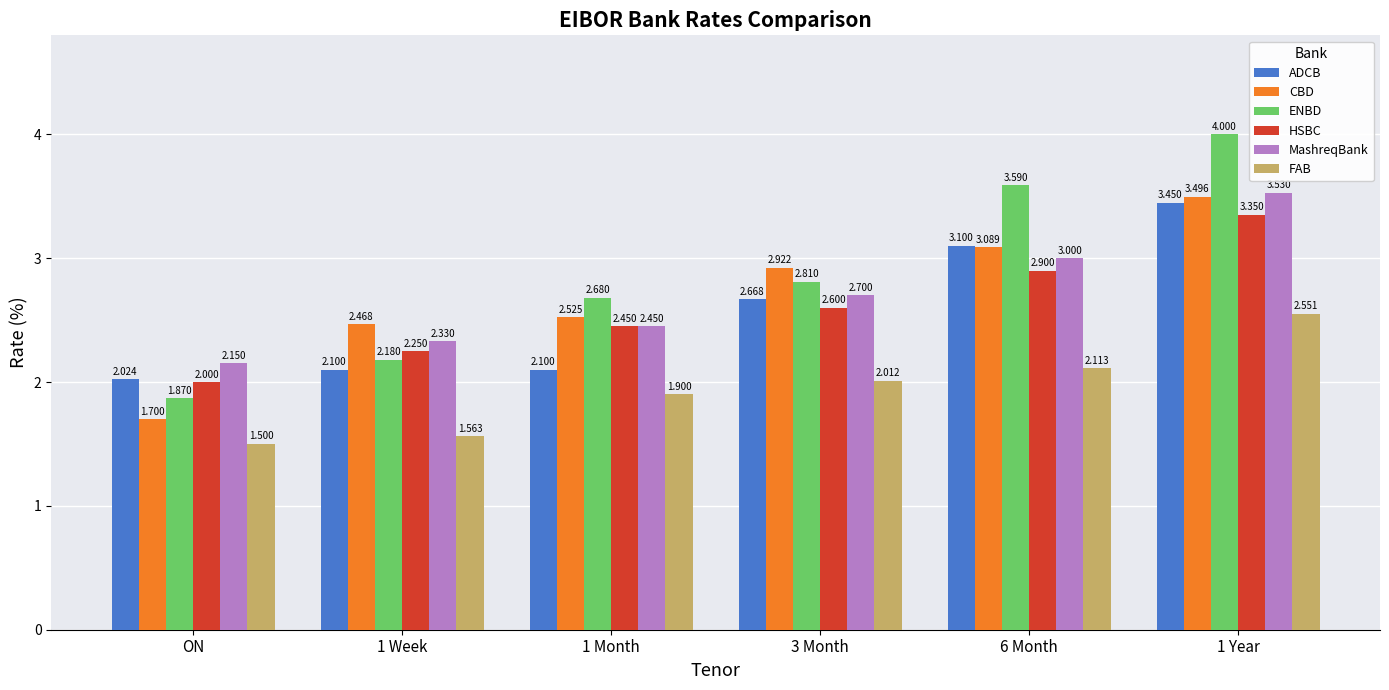

What are all the series names shown in the legend?

ADCB, CBD, ENBD, HSBC, MashreqBank, FAB